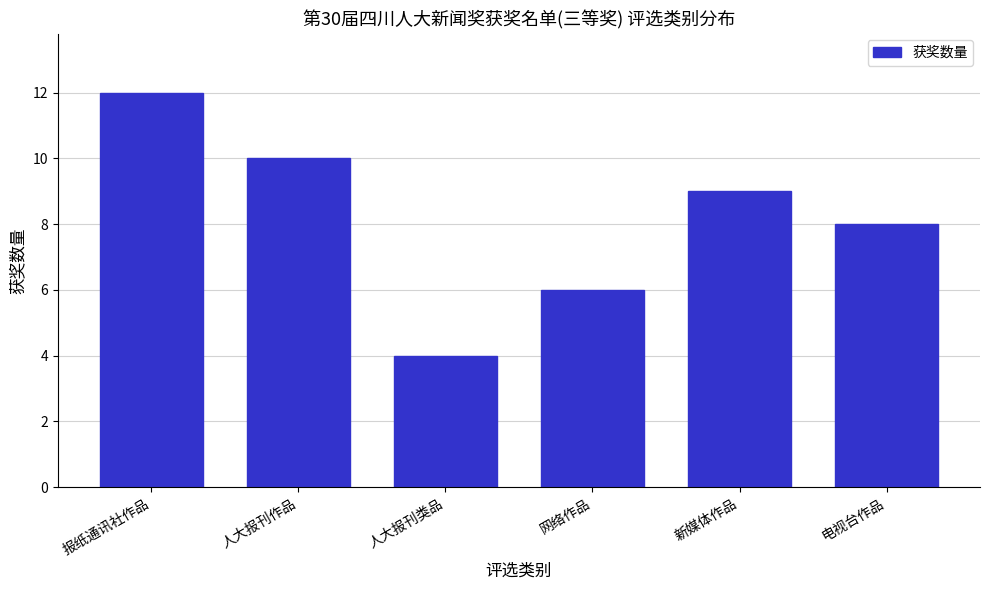

Reading left to right, transcribe all the data shown in this chart.

12	10	4	6	9	8